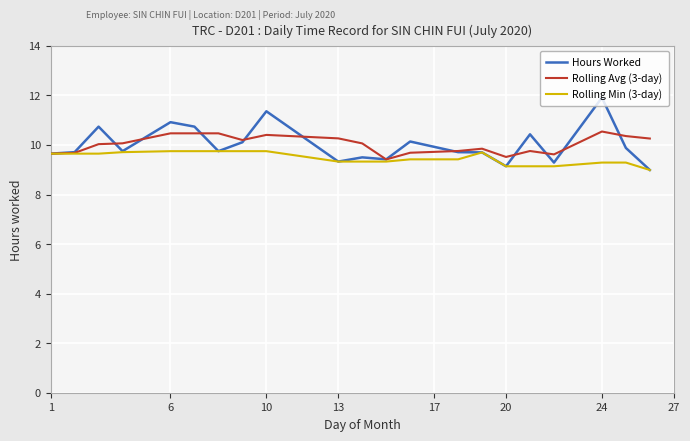

List the series in order of their peak value, lowest first.

Rolling Min (3-day), Rolling Avg (3-day), Hours Worked